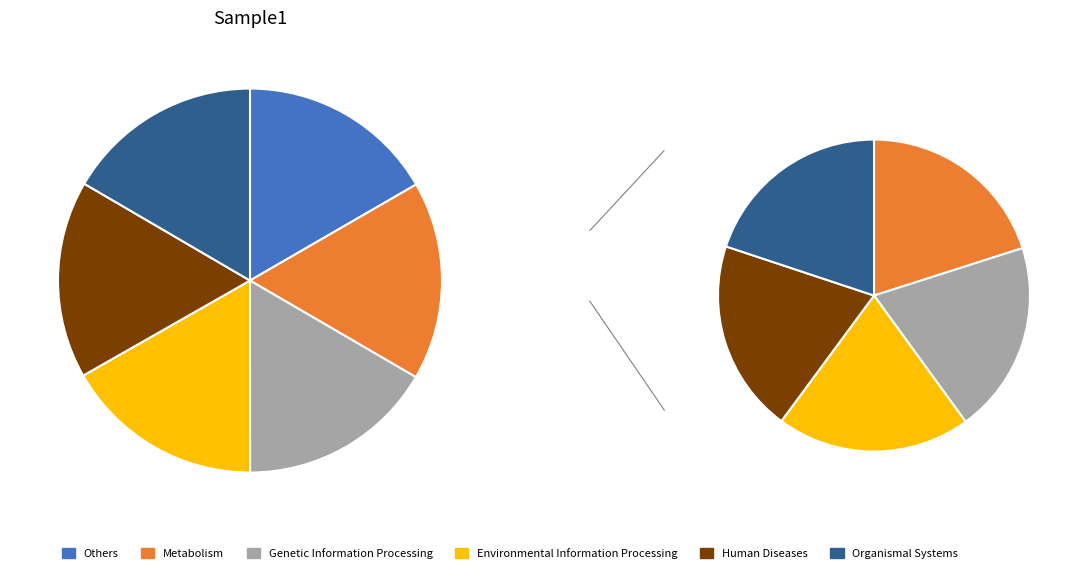

How many segments does this pie chart have?

6